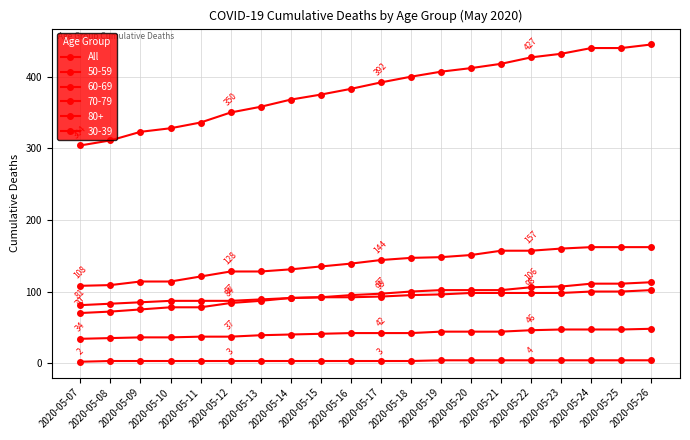

Reading right to left, extract all data points from this chart.

445	440	440	432	427	418	412	407	400	392	383	375	368	358	350	336	328	323	311	304